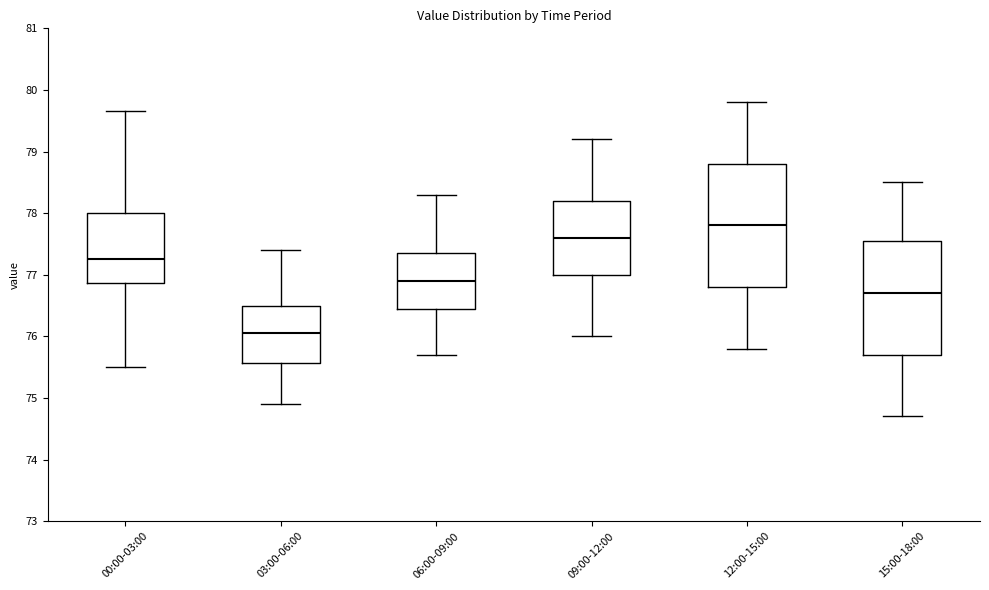

Where is the lower edge of the box for 09:00-12:00 on the y-axis? The values are not printed on the chart, so give them approximately, as read against the axis.

77.0